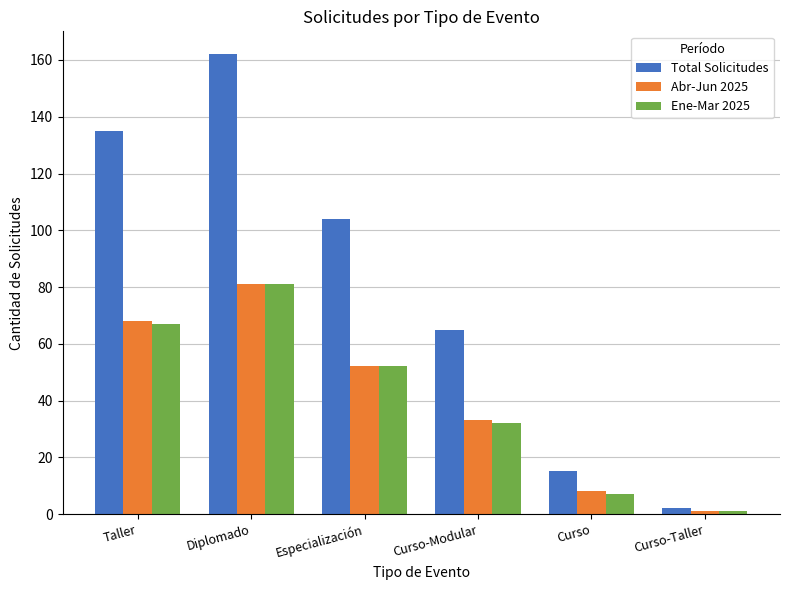

What is the value of the Abr-Jun 2025 bar at the 4th from the left?

33